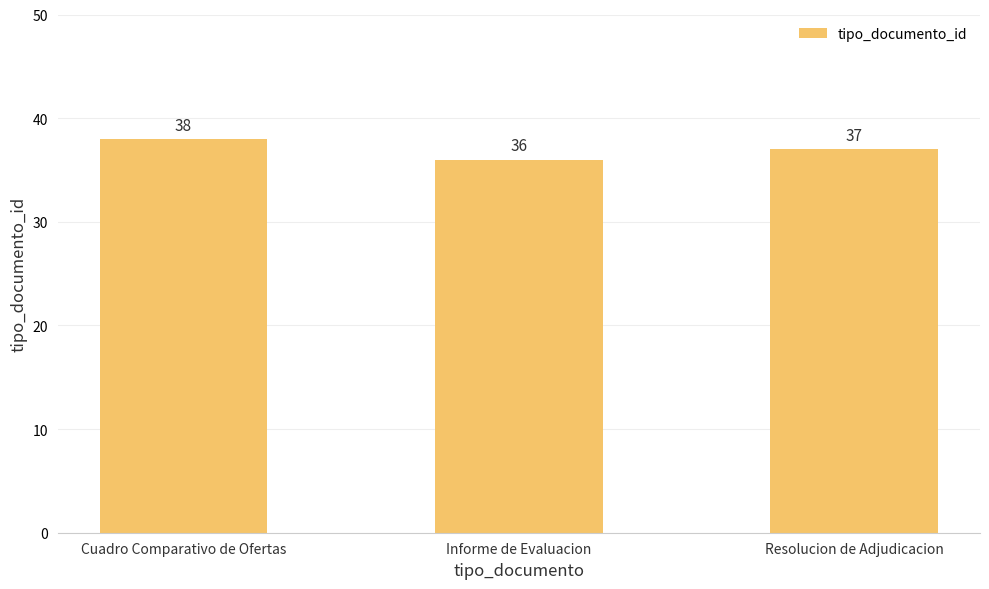

What is the approximate value at Resolucion de Adjudicacion?

37